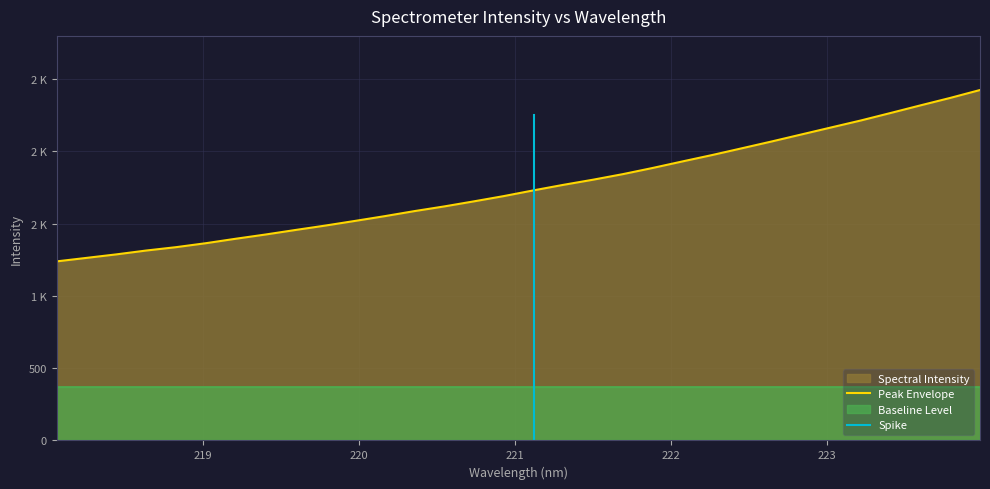

What is the label of the 15th point from the left?

220.7354